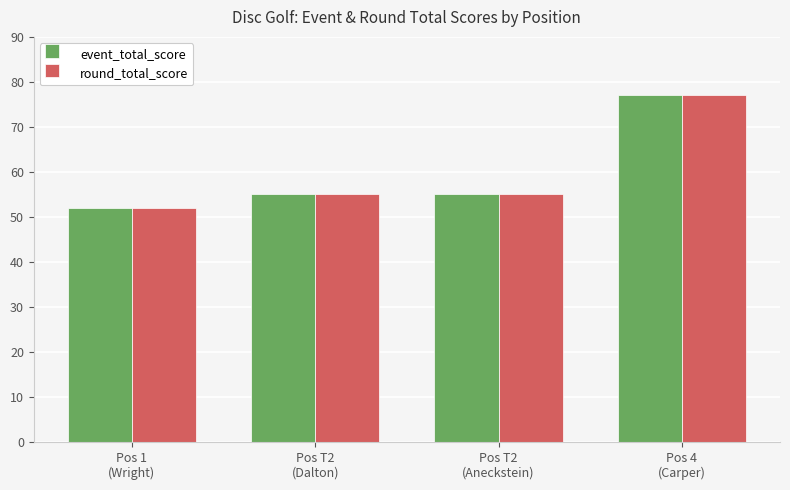

What is the total value across all series at Pos 1
(Wright)?

104